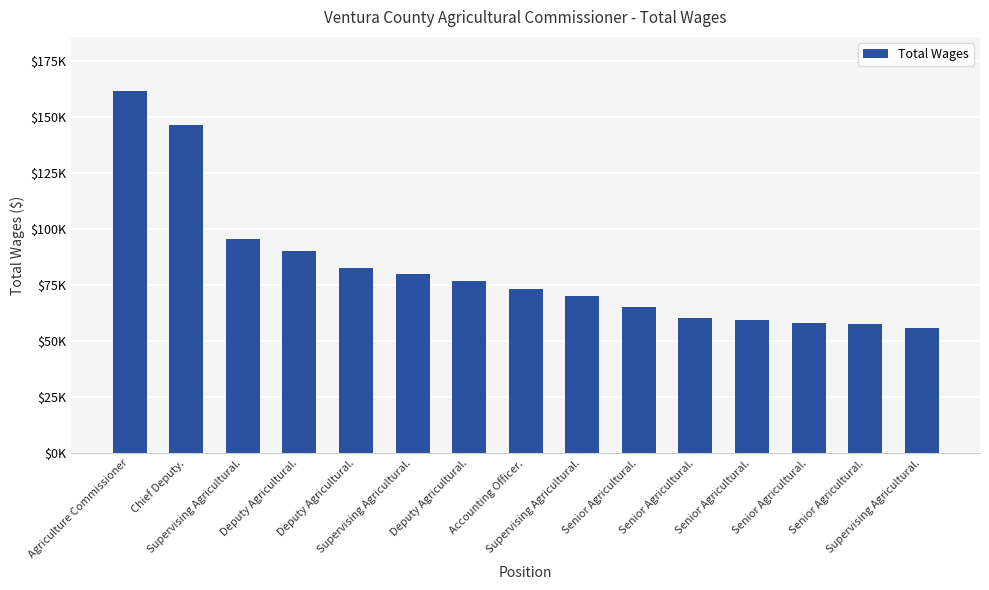

Are the bars horizontal?

No